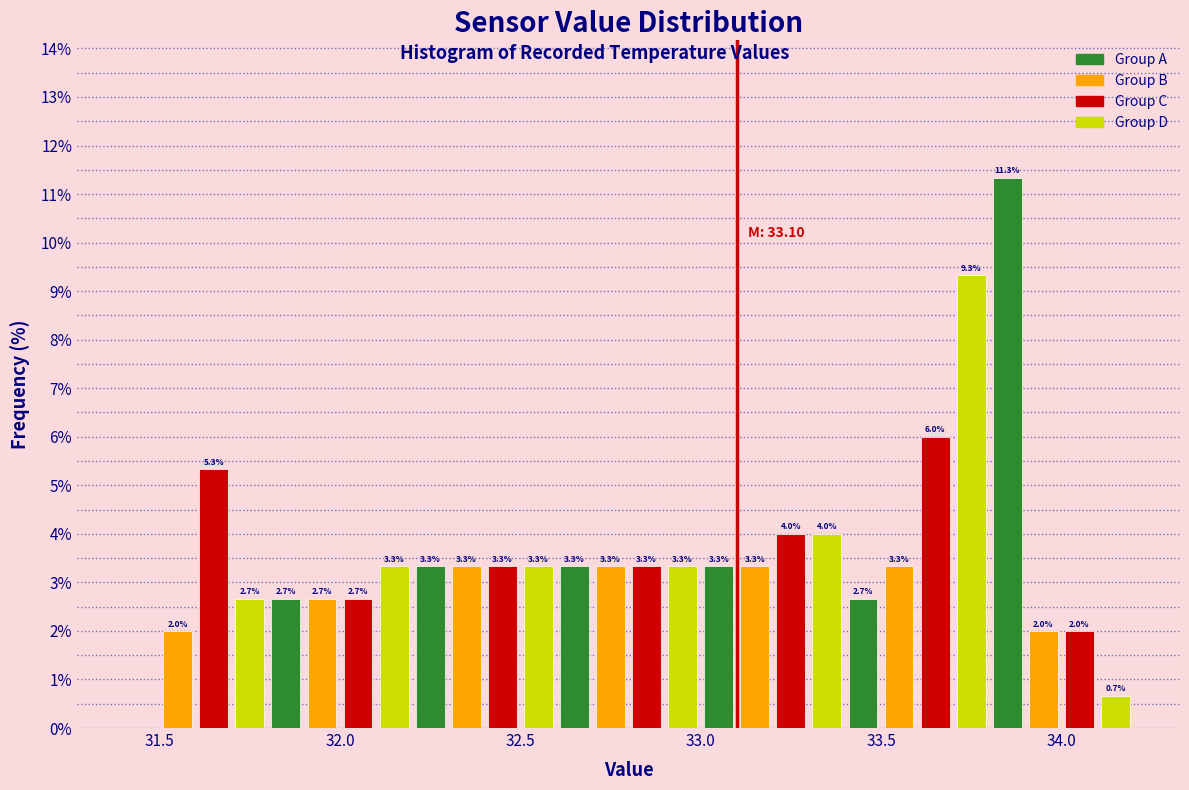

Read against the x-axis, roughly where is the centre of the tallest bar?

33.85